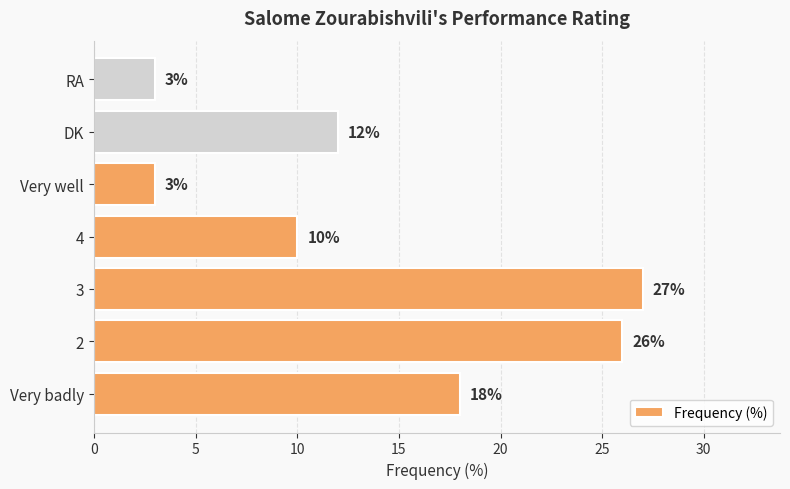

Between 3 and RA, which is larger?

3